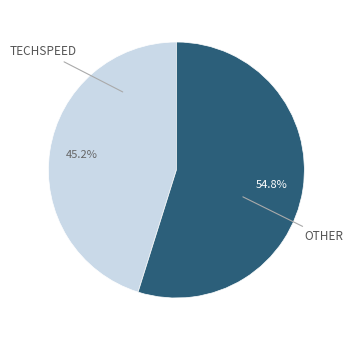

Is there any slice that represents more than half of the pie?

Yes